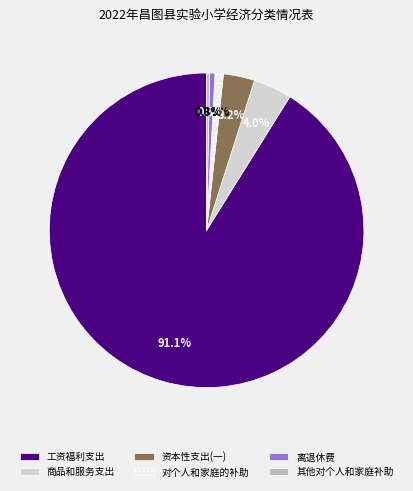

What is the largest slice in the pie chart?

工资福利支出